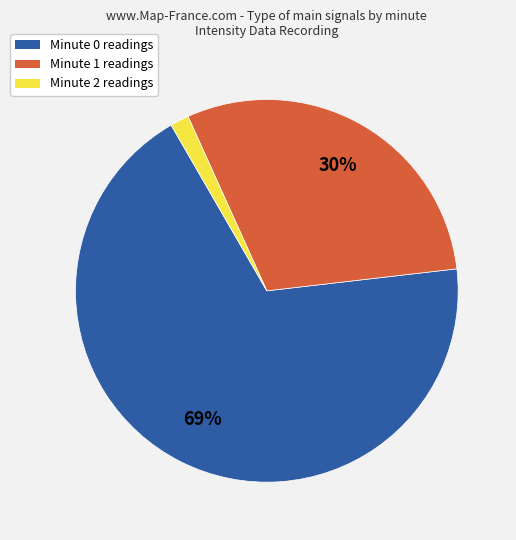

How many segments does this pie chart have?

3